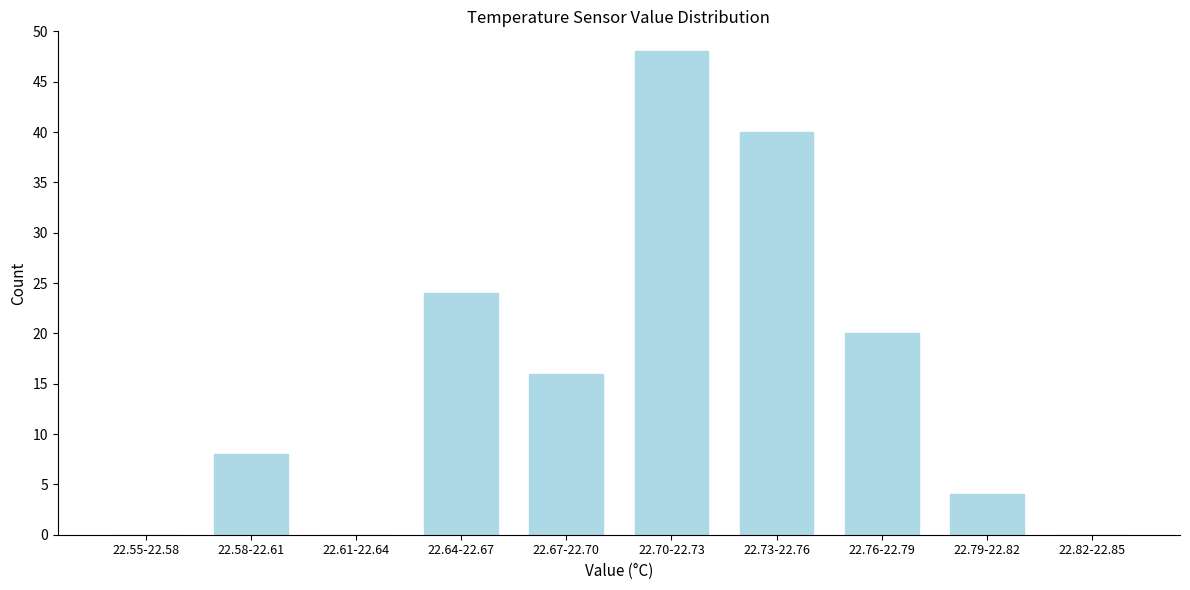

Reading right to left, what are all the values shown in this chart?

22.82-22.85=0	22.79-22.82=4	22.76-22.79=20	22.73-22.76=40	22.70-22.73=48	22.67-22.70=16	22.64-22.67=24	22.61-22.64=0	22.58-22.61=8	22.55-22.58=0